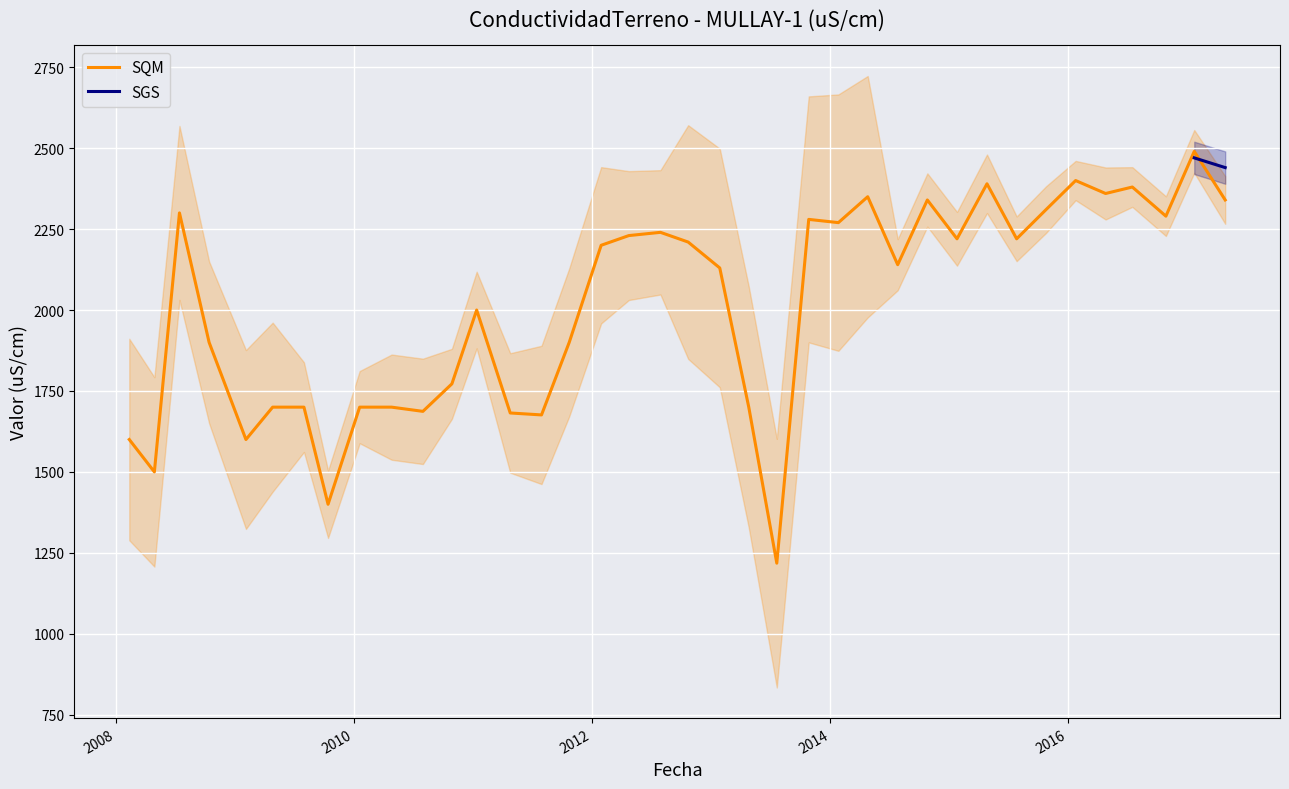

How many interior local valleys (lower than both neighbors) does the data have?

12